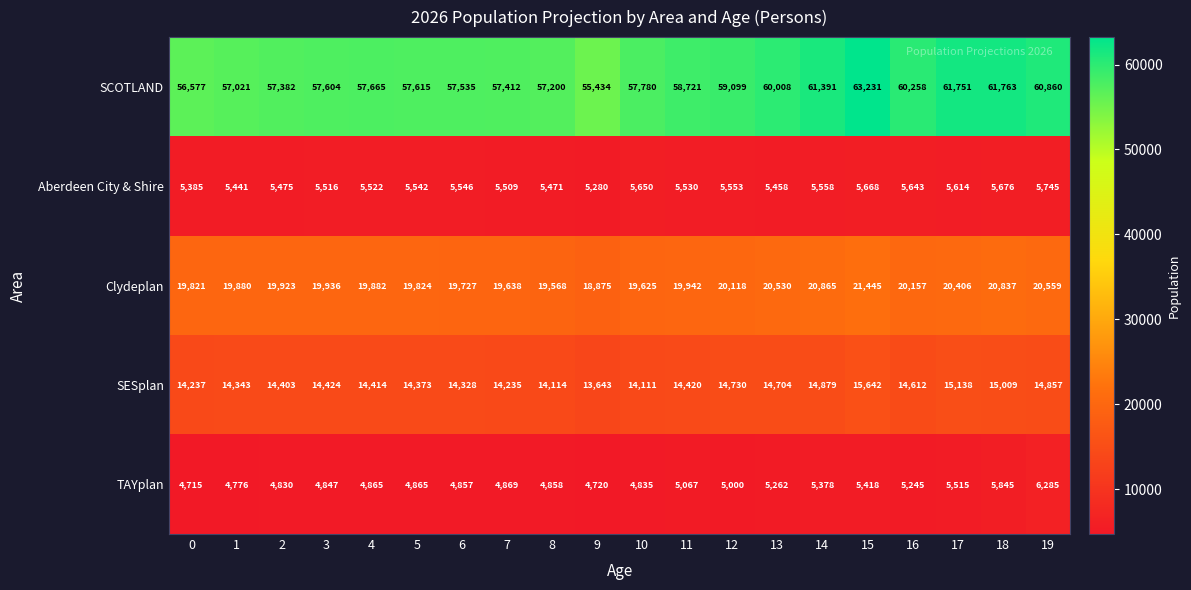

At which label is Clydeplan closest to 20160?

16